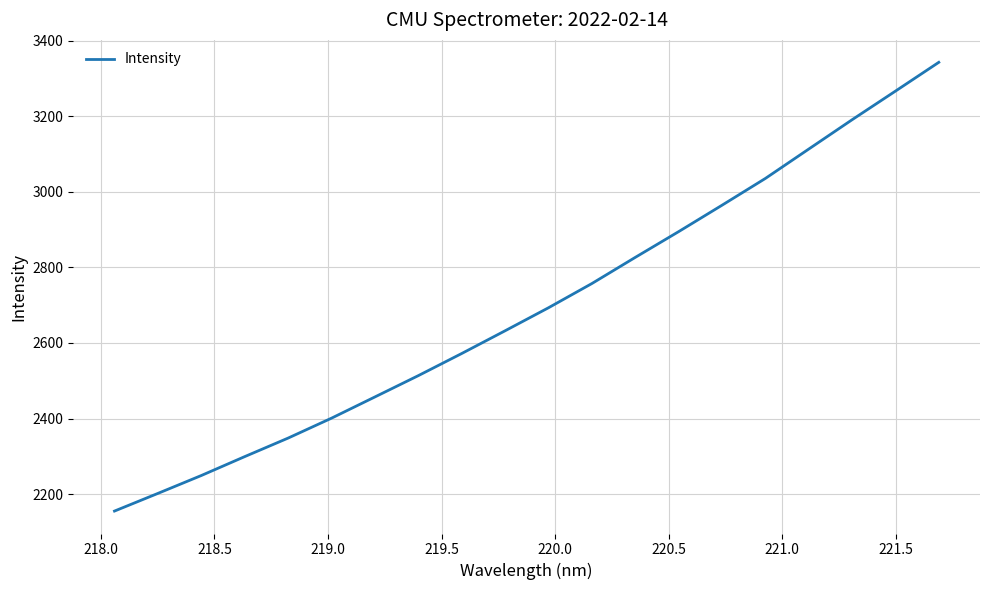

What is the maximum value shown in the chart?

3342.6